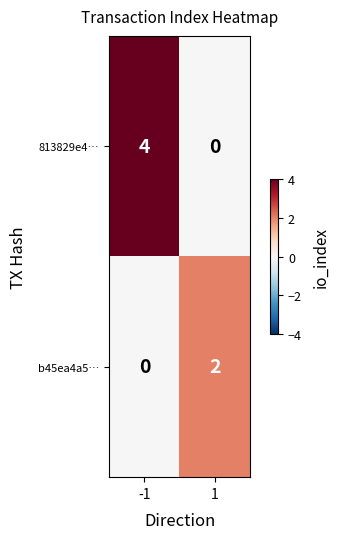

What is the total value across all series at 1?

2